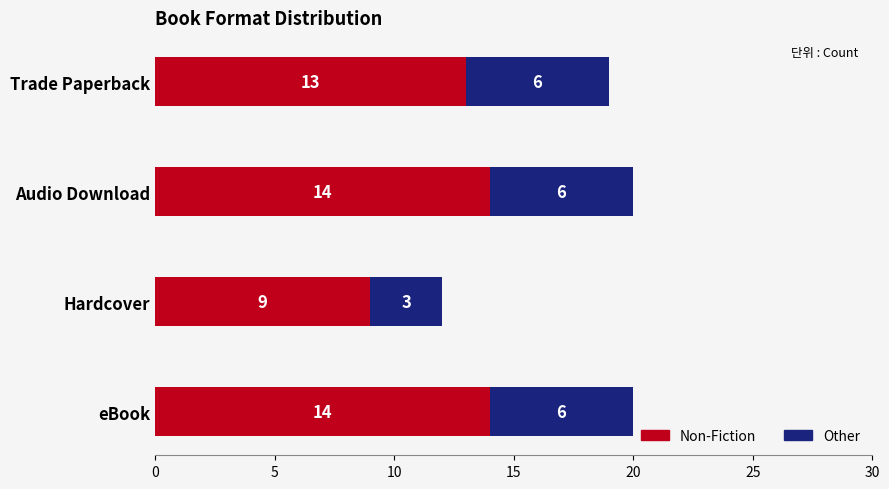

The value of Non-Fiction at Hardcover is 9. True or false?

True